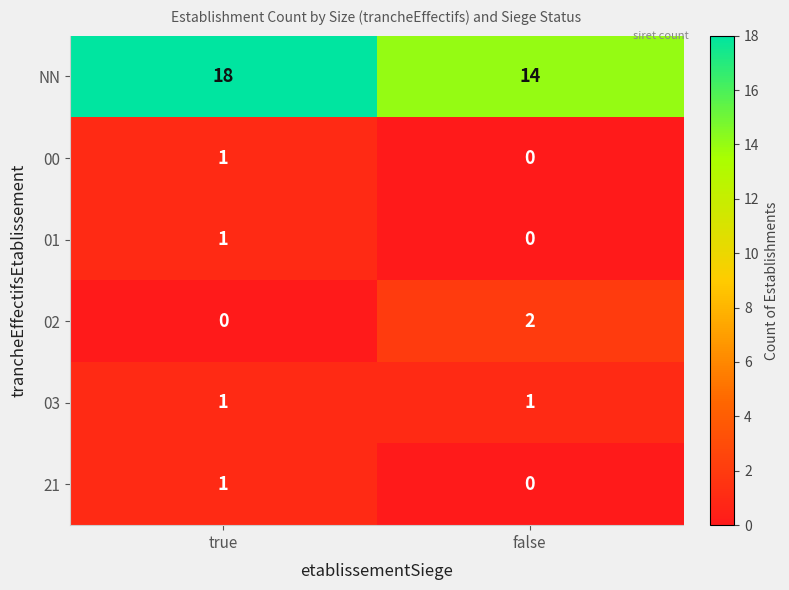

The 21 series shows 1 at true. True or false?

True